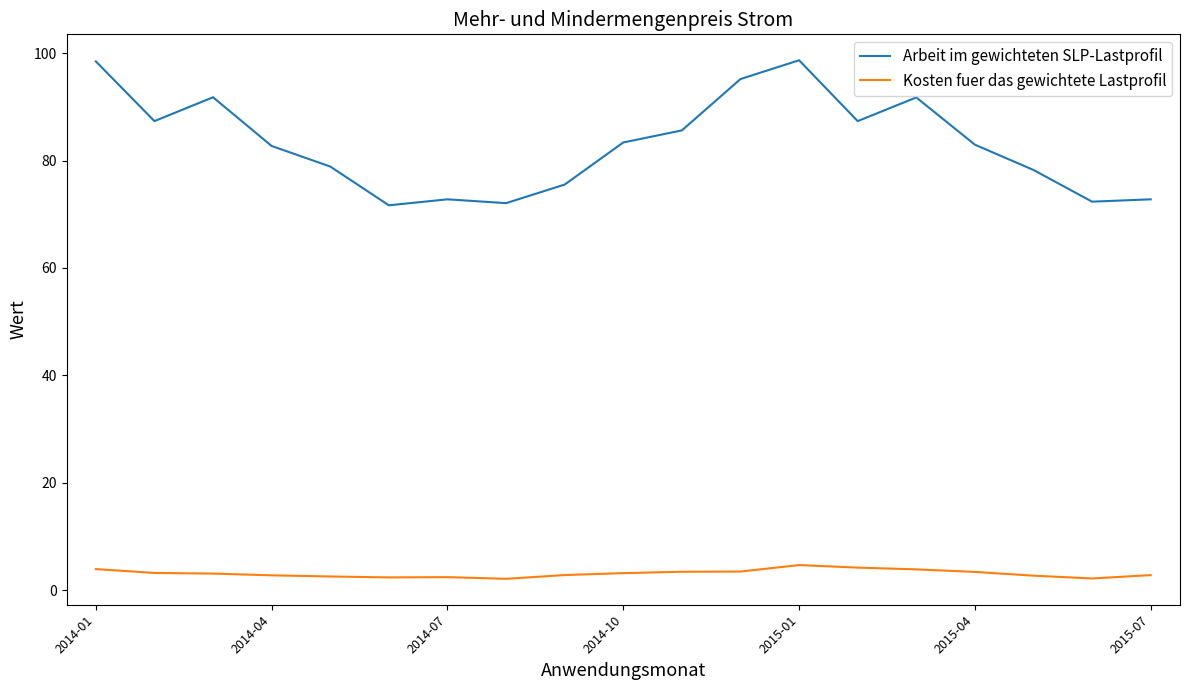

Which series has the largest total across all categories?

Arbeit im gewichteten SLP-Lastprofil